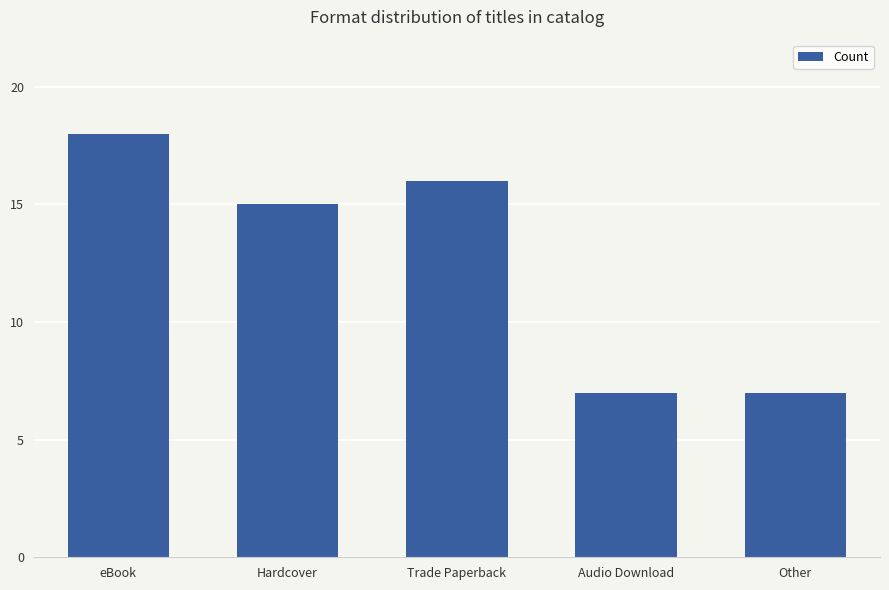

What is the sum of all values?

63